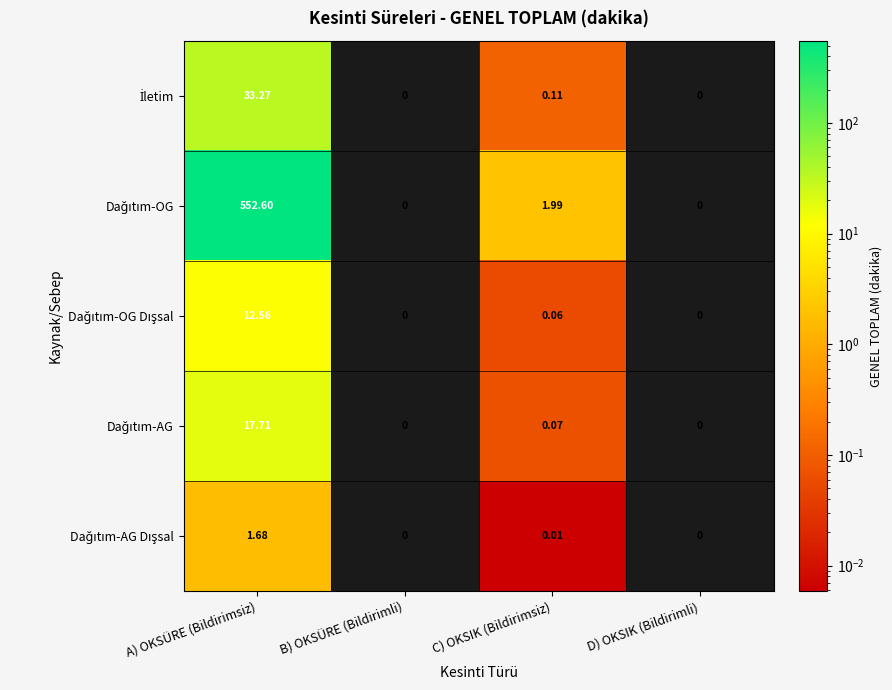

At which category is the sum across all series the highest?

A) OKSÜRE (Bildirimsiz)